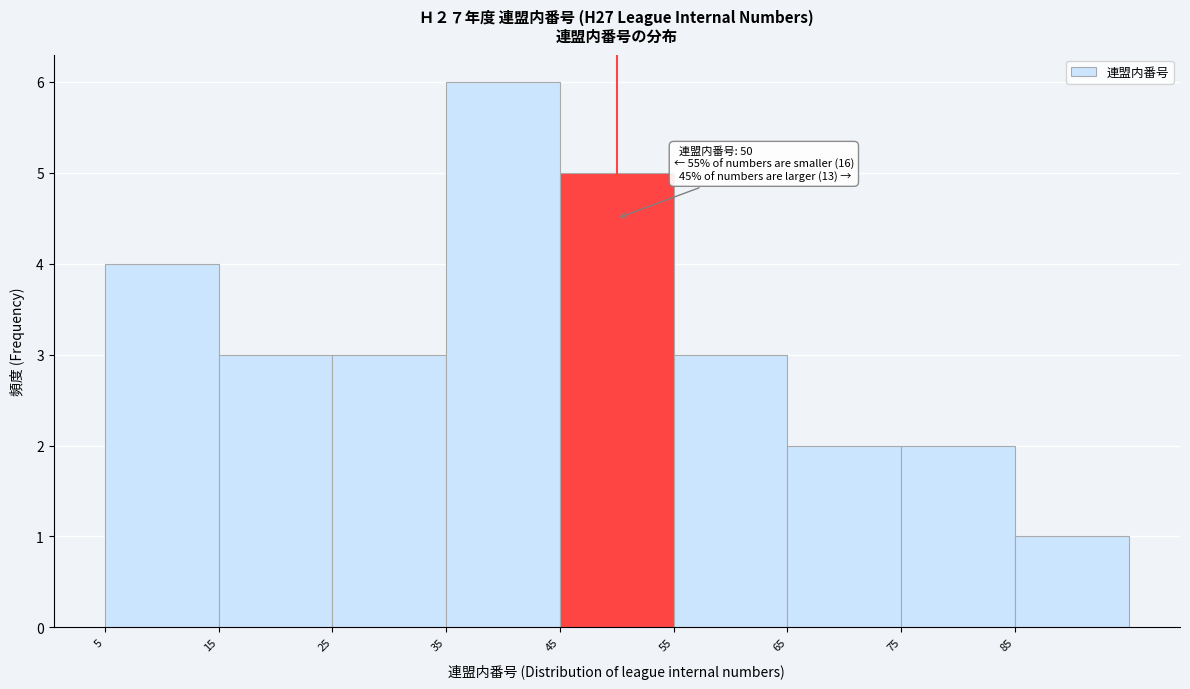

Which range on the x-axis has the tallest bar?

35 to 45